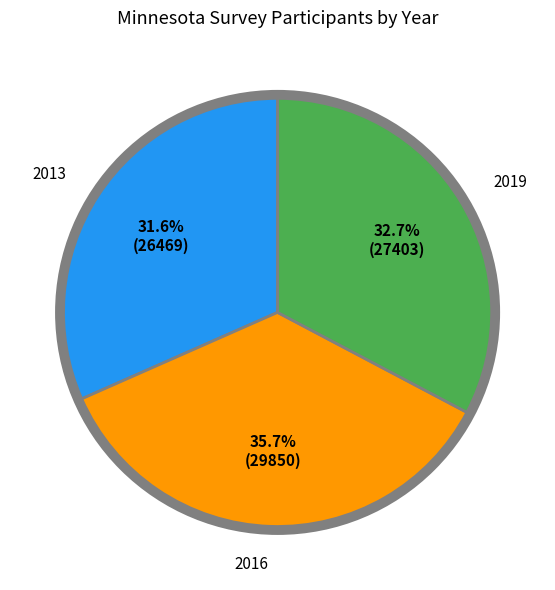

Is there a majority slice in this chart?

No